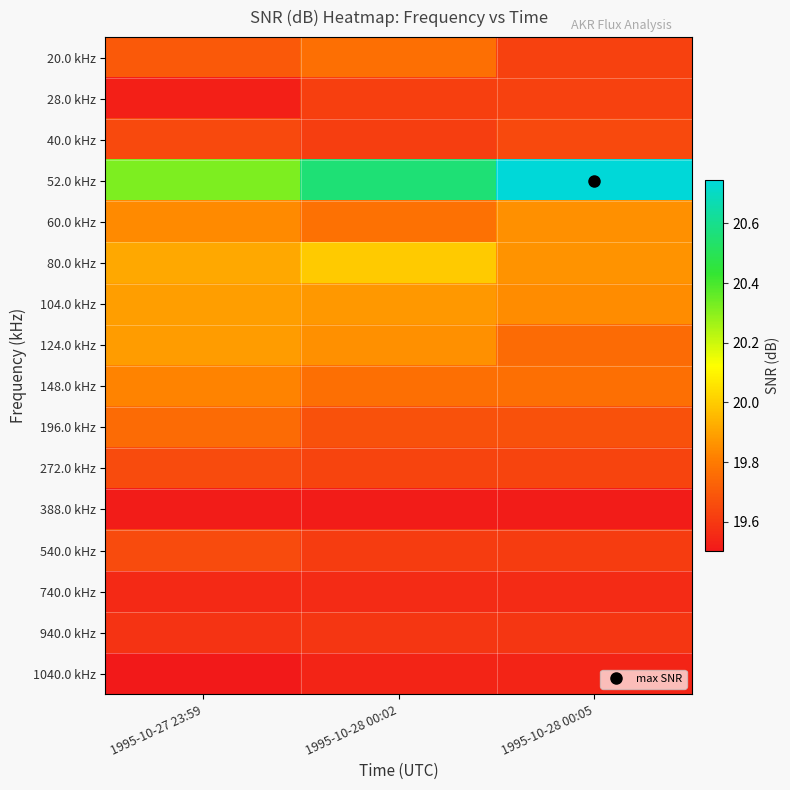

At which category is the sum across all series the highest?

1995-10-28 00:02